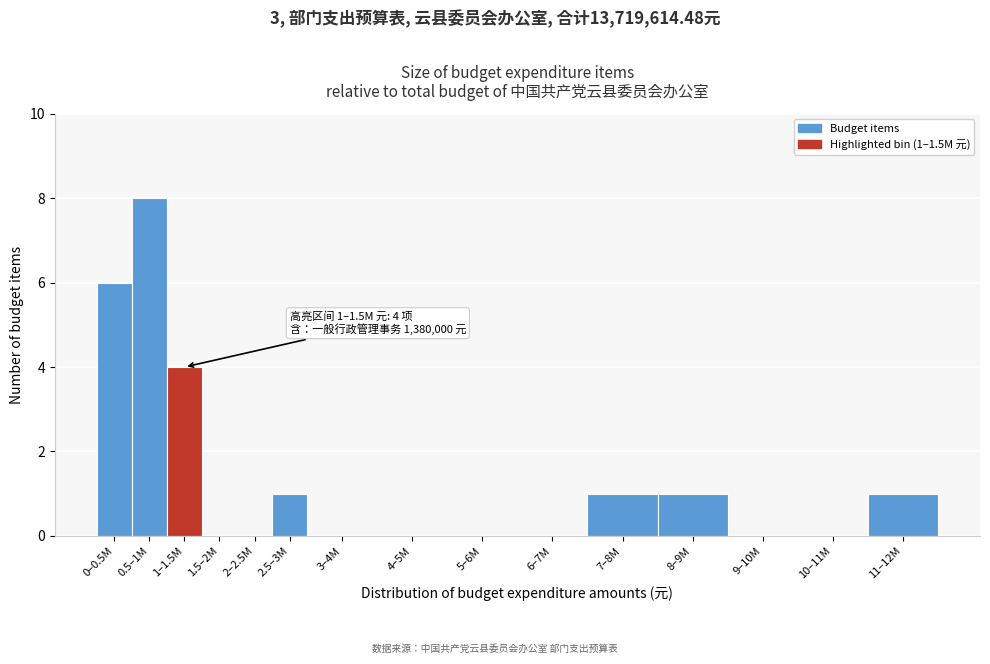

Reading left to right, what are all the values shown in this chart?

0–0.5M=6	0.5–1M=8	1–1.5M=4	1.5–2M=0	2–2.5M=0	2.5–3M=1	3–4M=0	4–5M=0	5–6M=0	6–7M=0	7–8M=1	8–9M=1	9–10M=0	10–11M=0	11–12M=1